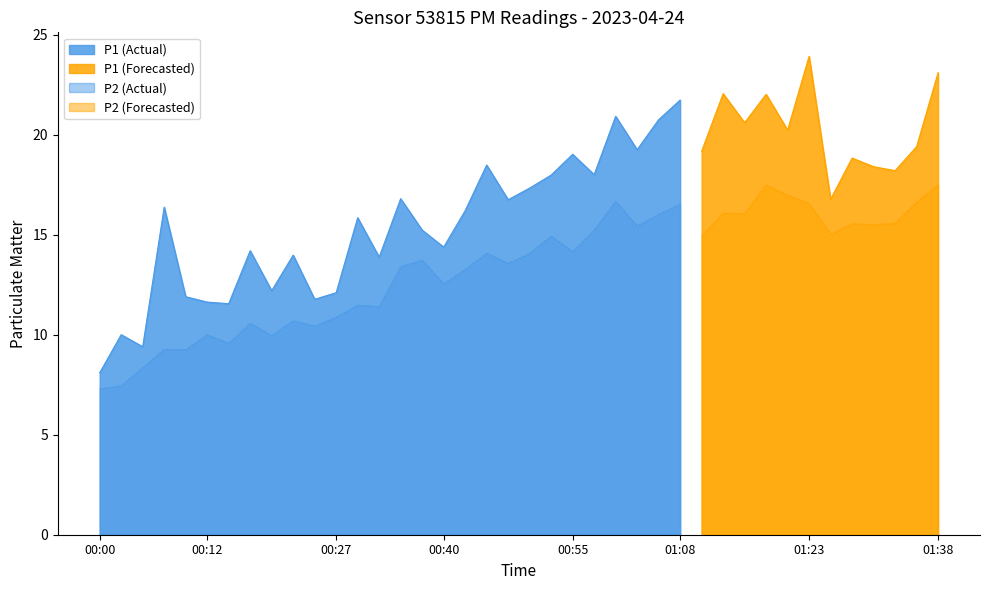

What is the minimum value shown in the chart?

7.3